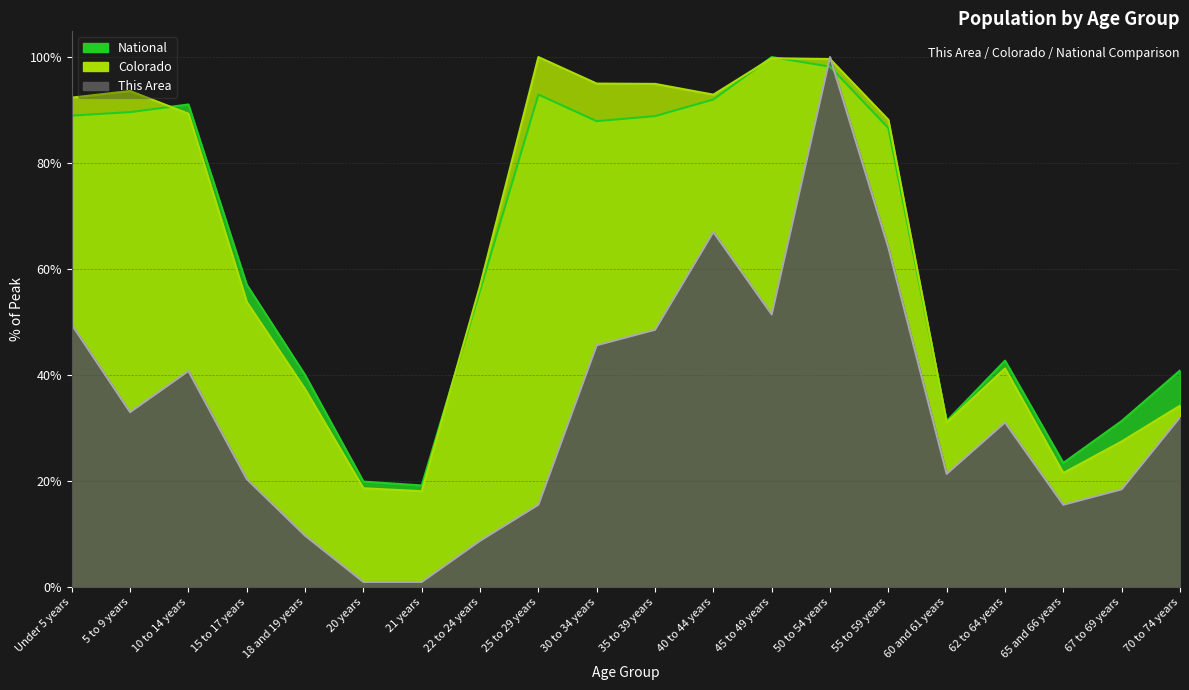

At which category is the sum across all series the highest?

50 to 54 years